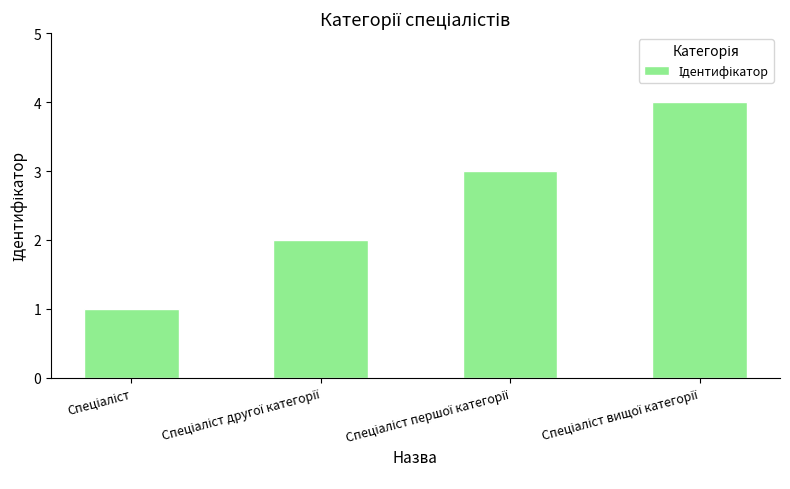

How many values are between 2 and 4?

3